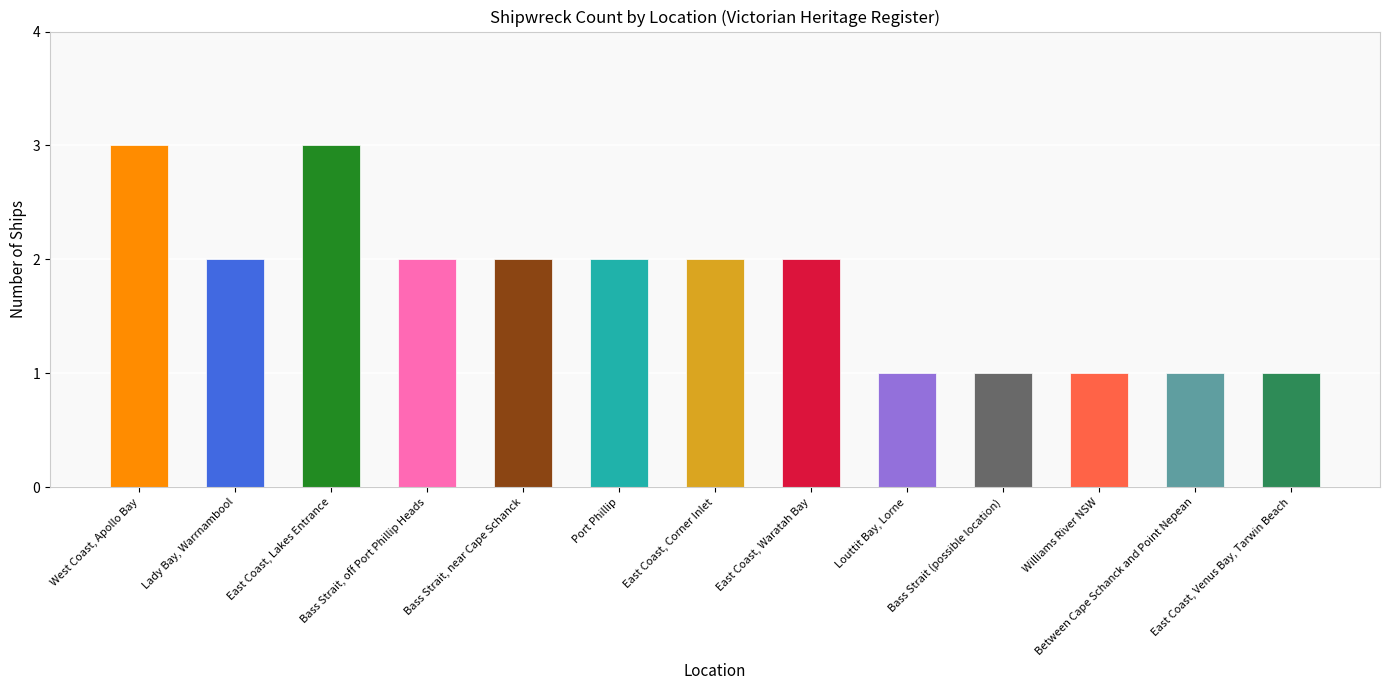

What is the sum of all values?

23